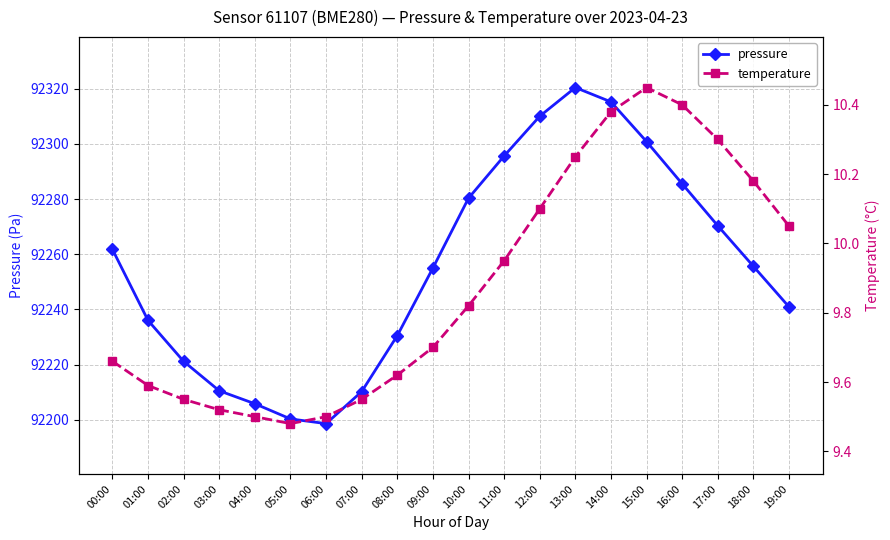

What is the difference between the highest and lowest values at 09:00?

92245.3